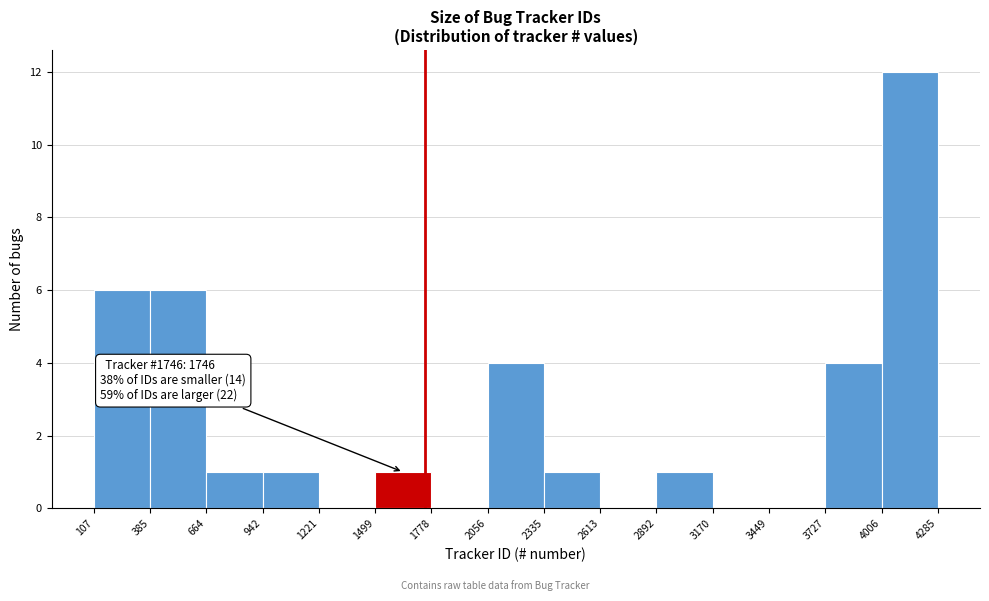

Over which range of the x-axis is the bar tallest?

4006 to 4285